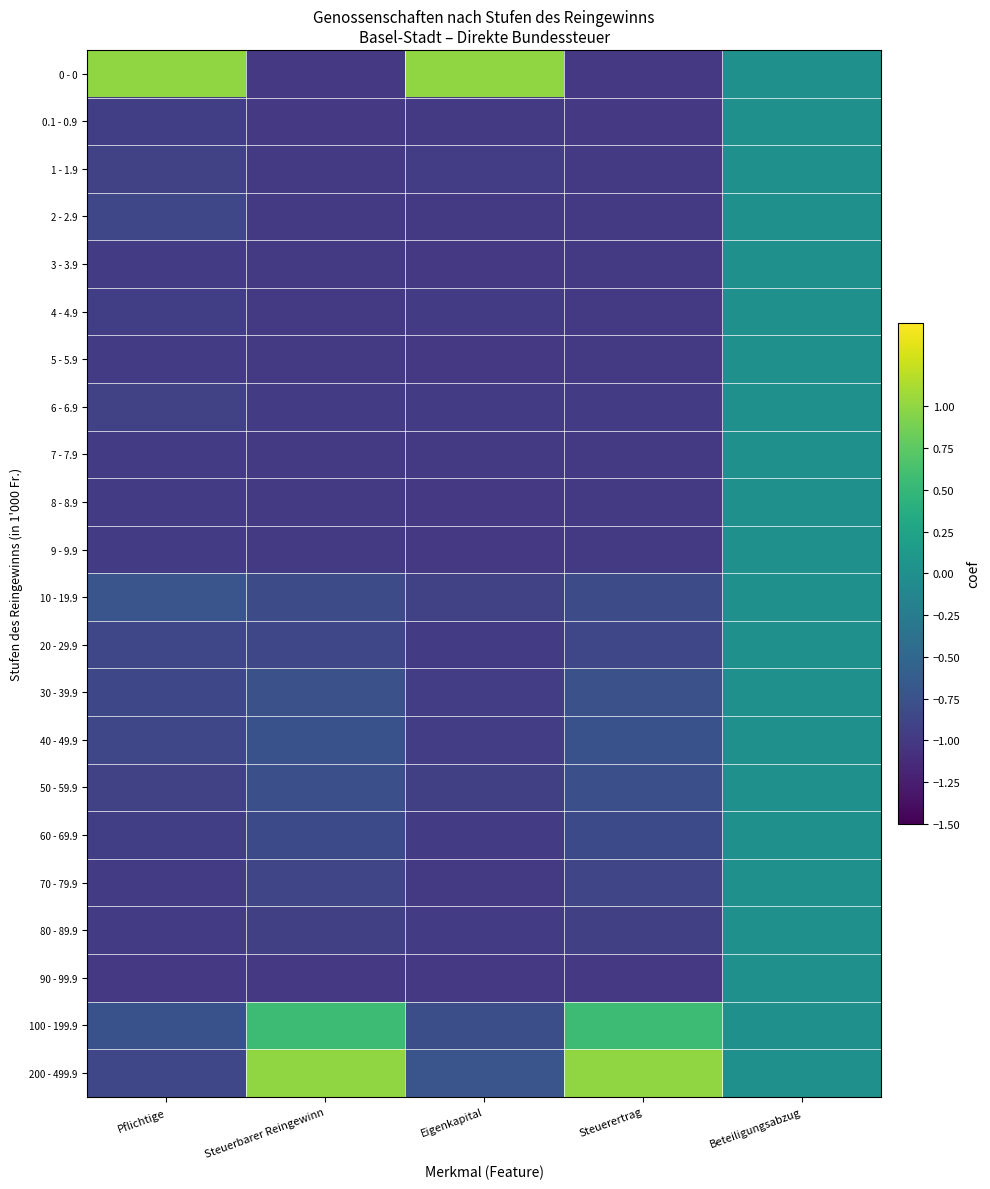

Which label corresponds to the largest value in the chart?

Pflichtige